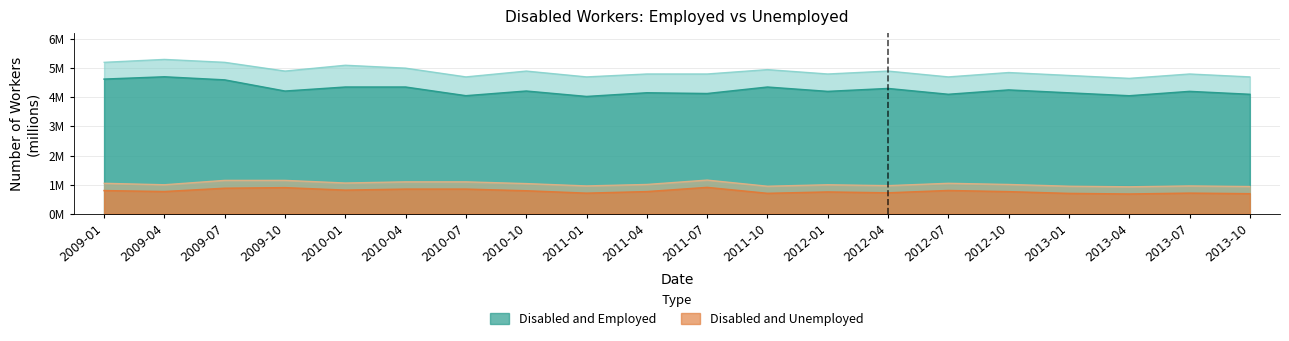

What is the difference between the highest and lowest values at 2012-10?

3.5